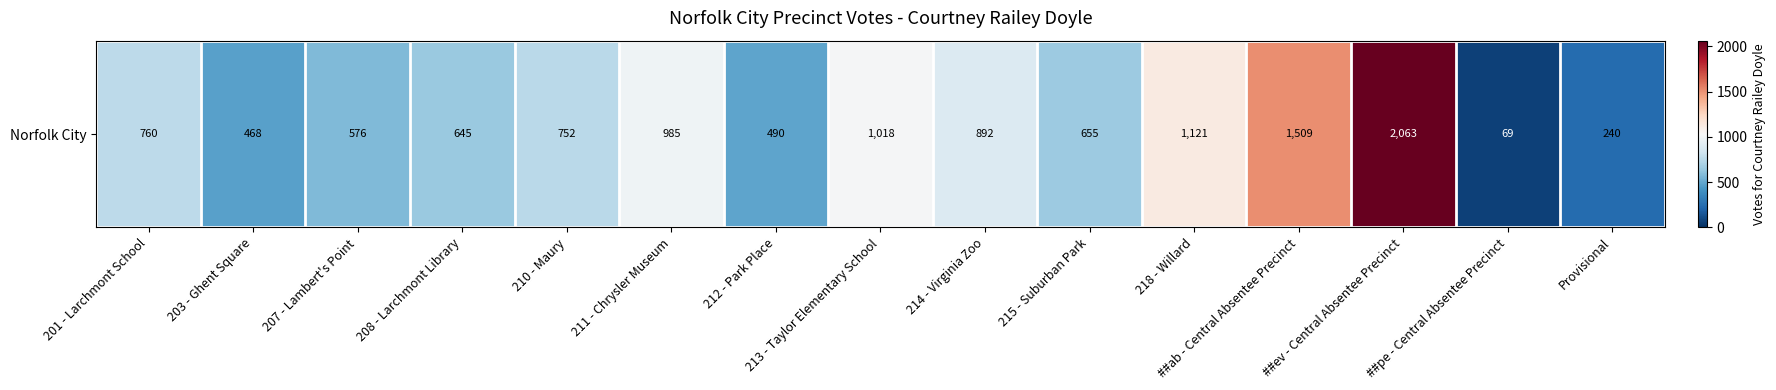

What is the change in value from 218 - Willard to ##ev - Central Absentee Precinct?

+942